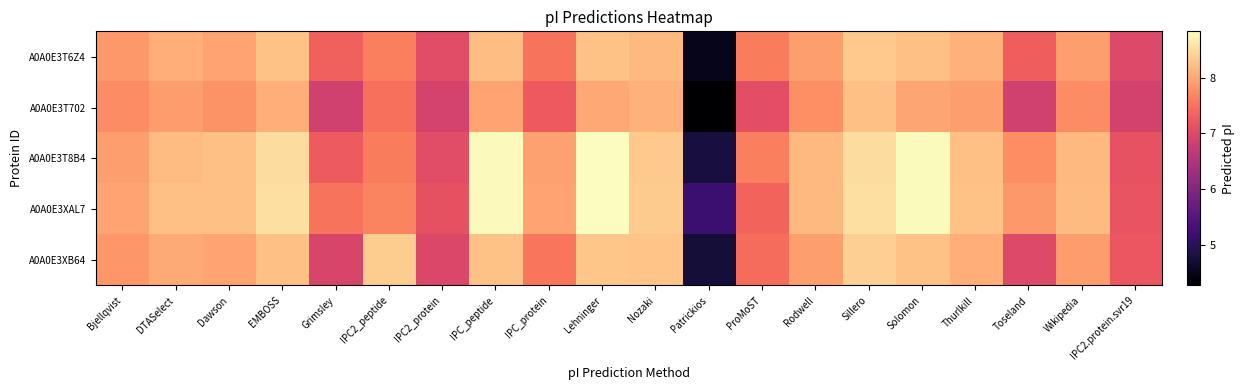

Reading right to left, extract all data points from this chart.

A0A0E3T6Z4: IPC2.protein.svr19=7.0	Wikipedia=7.9	Toseland=7.3	Thurlkill=8.1	Solomon=8.2	Sillero=8.3	Rodwell=7.9	ProMoST=7.6	Patrickios=4.5	Nozaki=8.2	Lehninger=8.2	IPC_protein=7.5	IPC_peptide=8.2	IPC2_protein=7.1	IPC2_peptide=7.6	Grimsley=7.3	EMBOSS=8.2	Dawson=8.0	DTASelect=8.1	Bjellqvist=7.9
A0A0E3T702: IPC2.protein.svr19=6.9	Wikipedia=7.7	Toseland=6.9	Thurlkill=7.9	Solomon=8.0	Sillero=8.2	Rodwell=7.8	ProMoST=7.1	Patrickios=4.3	Nozaki=8.1	Lehninger=8.0	IPC_protein=7.2	IPC_peptide=8.0	IPC2_protein=6.9	IPC2_peptide=7.5	Grimsley=6.9	EMBOSS=8.1	Dawson=7.8	DTASelect=7.9	Bjellqvist=7.7
A0A0E3T8B4: IPC2.protein.svr19=7.1	Wikipedia=8.2	Toseland=7.7	Thurlkill=8.2	Solomon=8.8	Sillero=8.5	Rodwell=8.2	ProMoST=7.6	Patrickios=4.8	Nozaki=8.3	Lehninger=8.8	IPC_protein=8.0	IPC_peptide=8.8	IPC2_protein=7.1	IPC2_peptide=7.6	Grimsley=7.2	EMBOSS=8.5	Dawson=8.2	DTASelect=8.2	Bjellqvist=7.9
A0A0E3XAL7: IPC2.protein.svr19=7.2	Wikipedia=8.2	Toseland=7.9	Thurlkill=8.3	Solomon=8.8	Sillero=8.5	Rodwell=8.2	ProMoST=7.3	Patrickios=5.2	Nozaki=8.3	Lehninger=8.8	IPC_protein=8.0	IPC_peptide=8.8	IPC2_protein=7.1	IPC2_peptide=7.7	Grimsley=7.5	EMBOSS=8.5	Dawson=8.2	DTASelect=8.2	Bjellqvist=8.0
A0A0E3XB64: IPC2.protein.svr19=7.2	Wikipedia=7.9	Toseland=7.0	Thurlkill=8.1	Solomon=8.3	Sillero=8.4	Rodwell=7.9	ProMoST=7.4	Patrickios=4.7	Nozaki=8.3	Lehninger=8.3	IPC_protein=7.5	IPC_peptide=8.2	IPC2_protein=7.0	IPC2_peptide=8.4	Grimsley=6.9	EMBOSS=8.2	Dawson=8.0	DTASelect=8.0	Bjellqvist=7.8